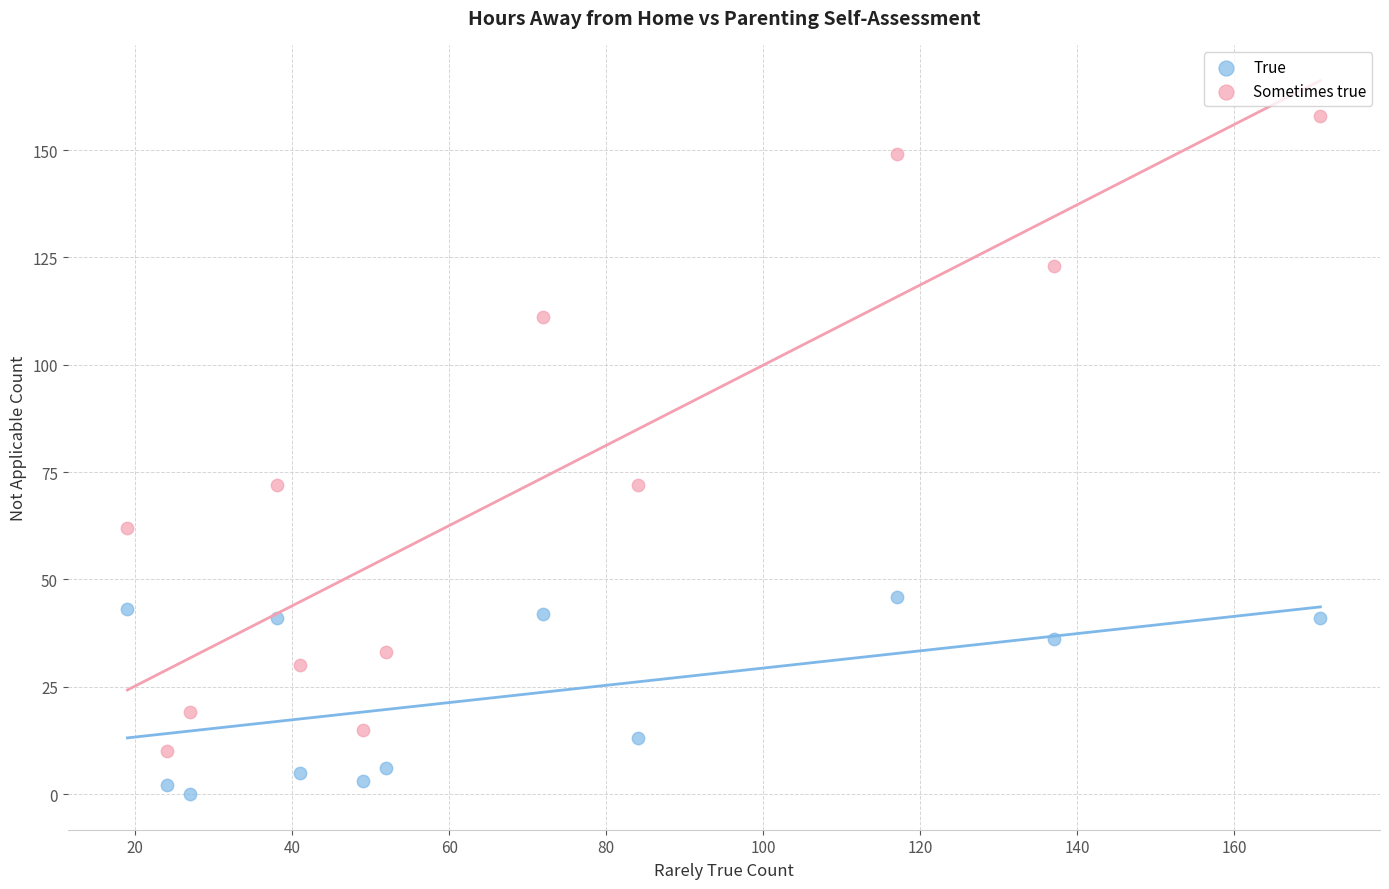

In the True series, what Y value is closest to 23?

13